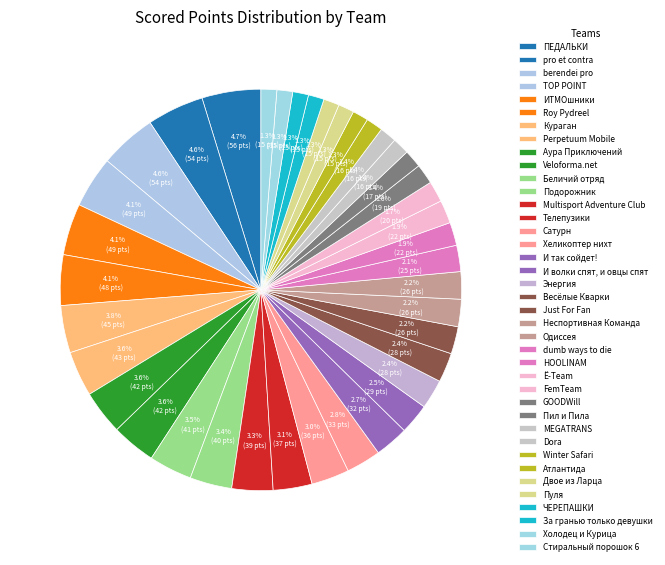

To the nearest percent, what is the combined percentage of berendei pro and Подорожник?

8%